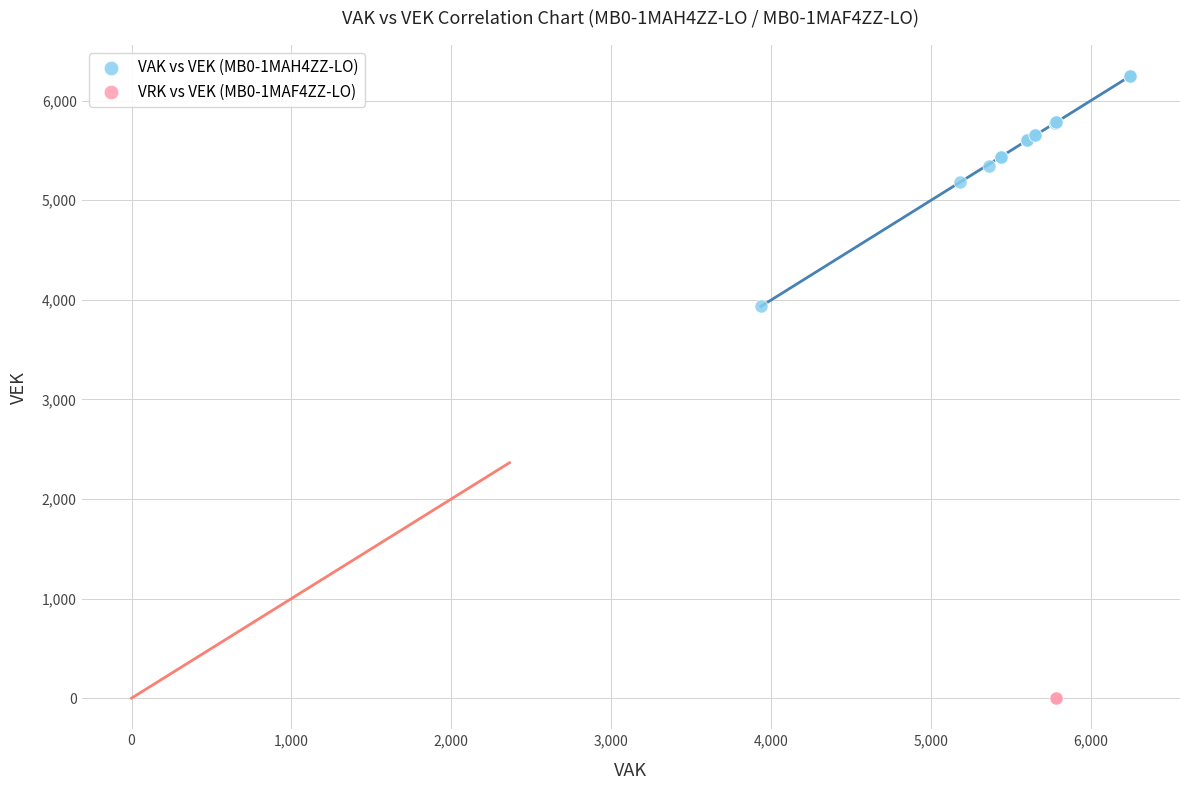

What are all the series names shown in the legend?

VAK vs VEK (MB0-1MAH4ZZ-LO), VRK vs VEK (MB0-1MAF4ZZ-LO)